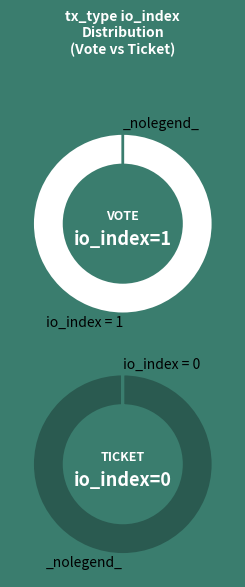

What is the change in value from Vote (io_index=1) to Ticket (io_index=0)?

-1